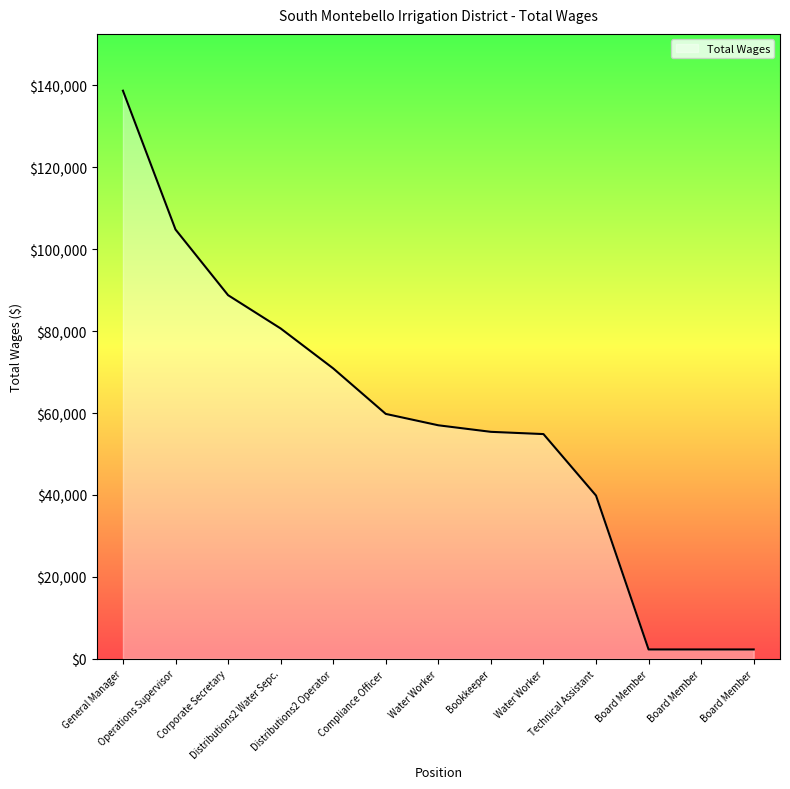

How many lines are shown in the chart?

1